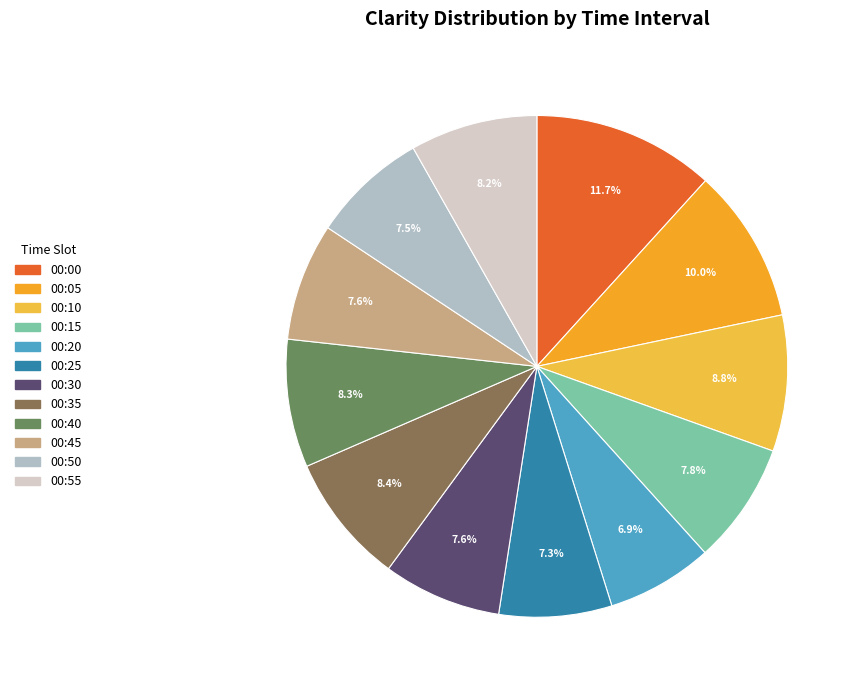

How many segments does this pie chart have?

12